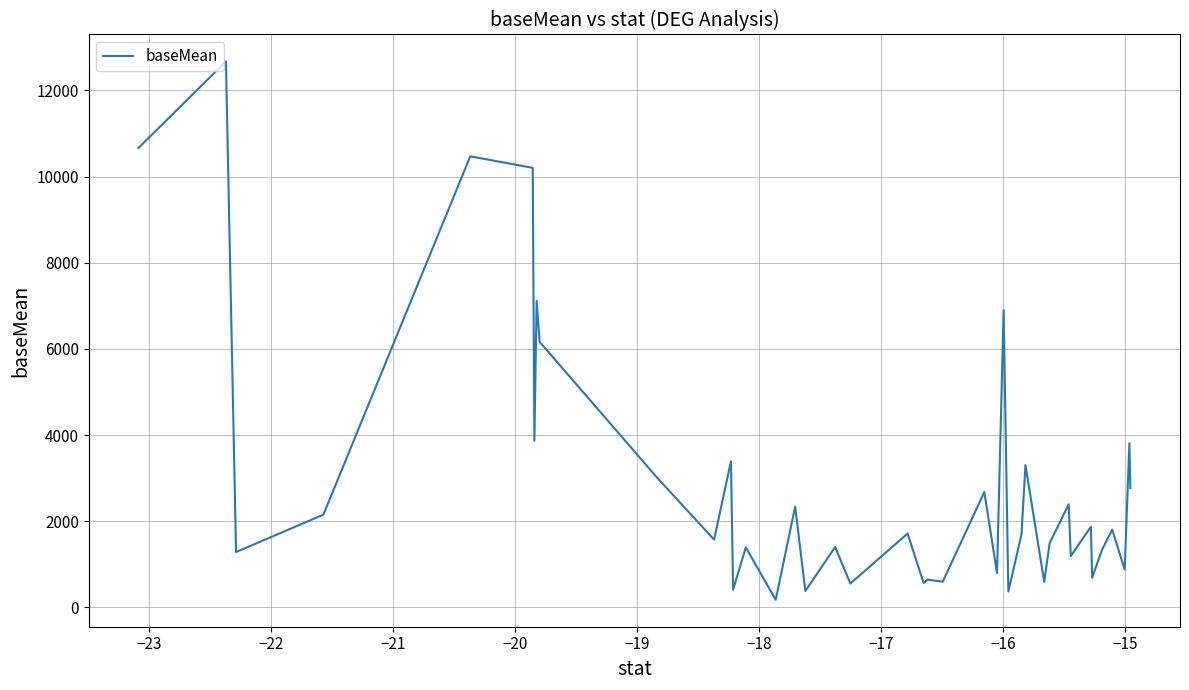

What is the difference between the maximum and minimum values?

12500.2